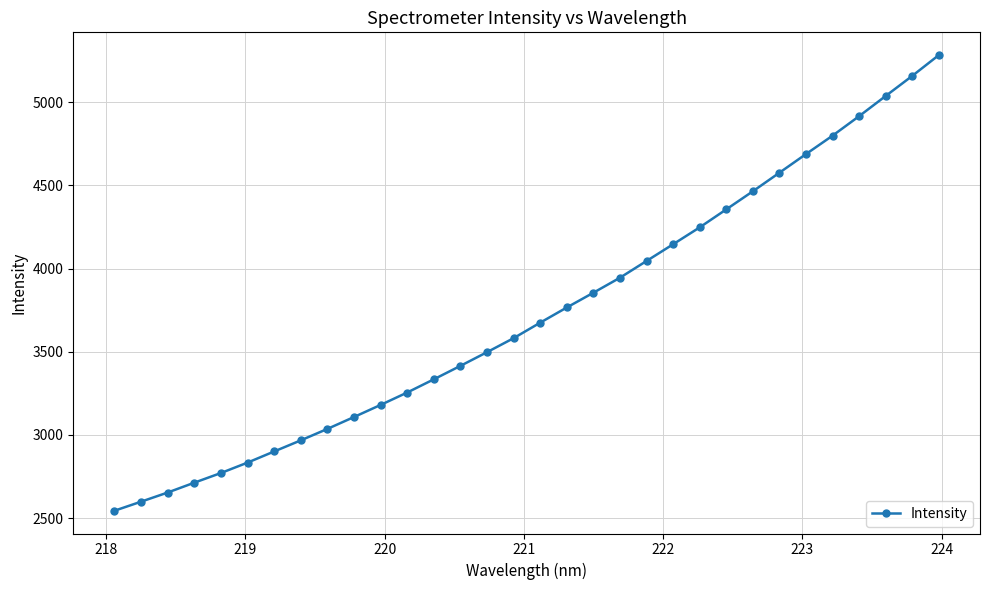

Reading left to right, what are all the values shown in this chart?

2544.4	2598.9	2653.9	2713.1	2771.1	2833.7	2900.7	2967.4	3036.2	3107.6	3180.3	3254.9	3334.1	3415.0	3497.3	3581.4	3674.6	3765.7	3854.5	3944.7	4045.2	4145.8	4247.3	4355.4	4464.1	4575.7	4687.7	4798.3	4915.5	5036.8	5157.5	5282.5